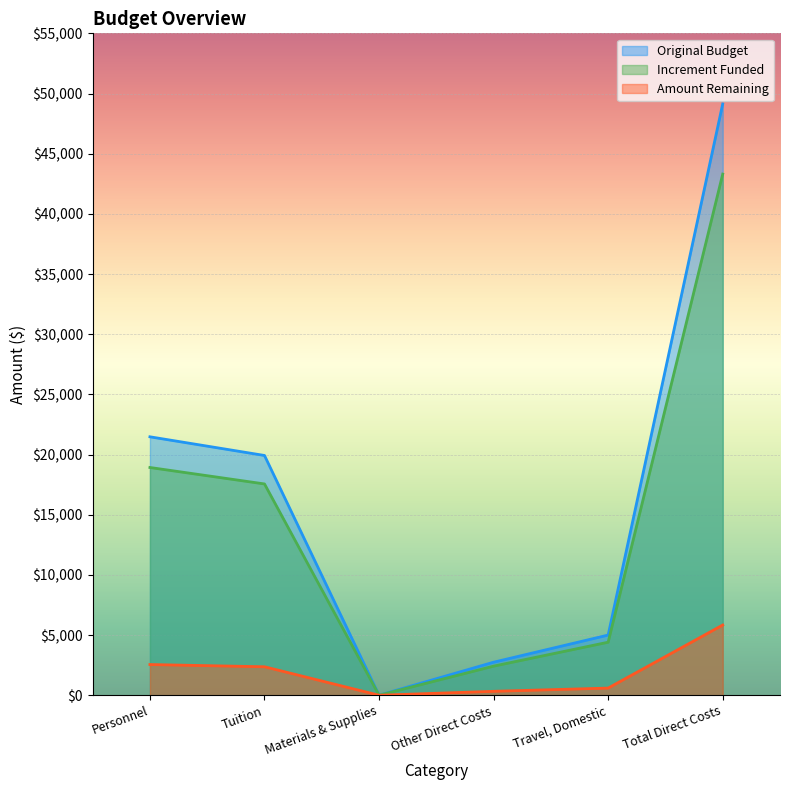

Is it true that Increment Funded equals 11002.6 at Total Direct Costs?

False